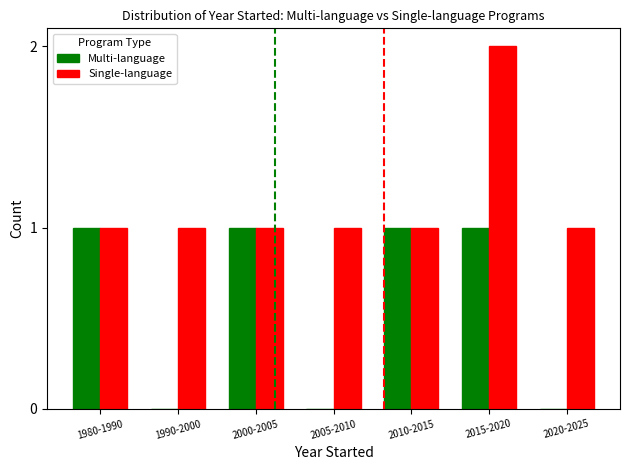

Count the number of categories in the chart.

7